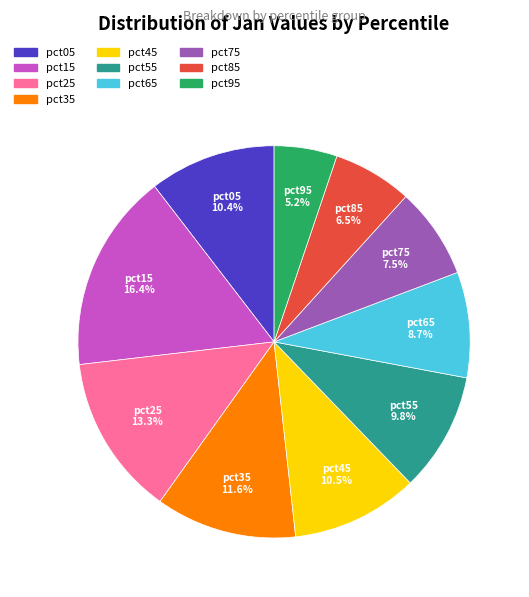

Count the number of slices in the pie.

10